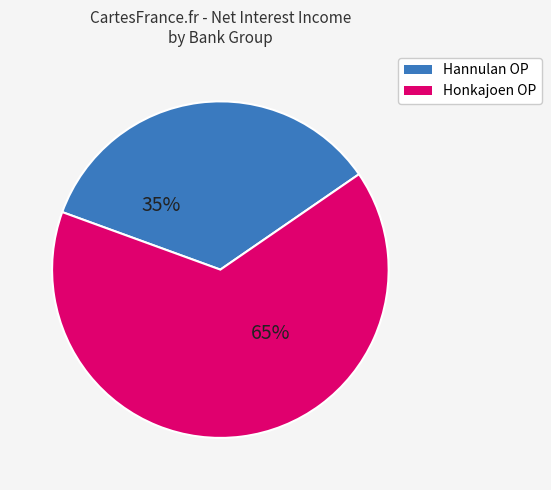

Does any single category account for the majority?

Yes